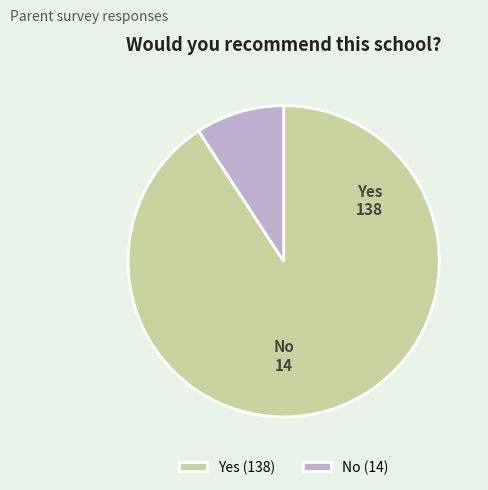

The Yes slice represents 91% of the pie. True or false?

True